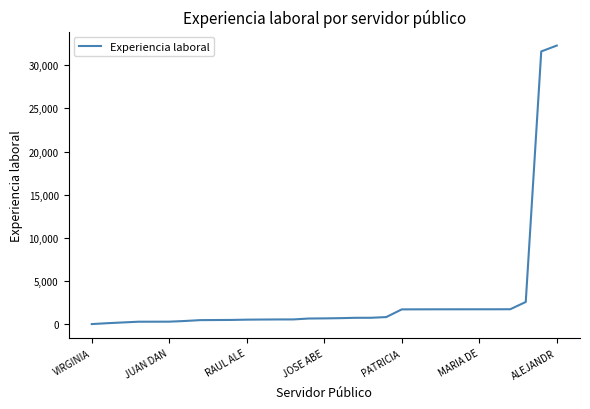

What is the maximum value shown in the chart?

32271